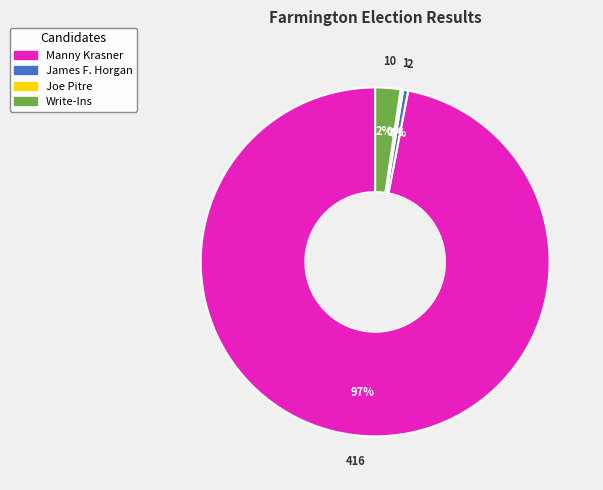

To the nearest percent, what is the average slice percentage?

25%